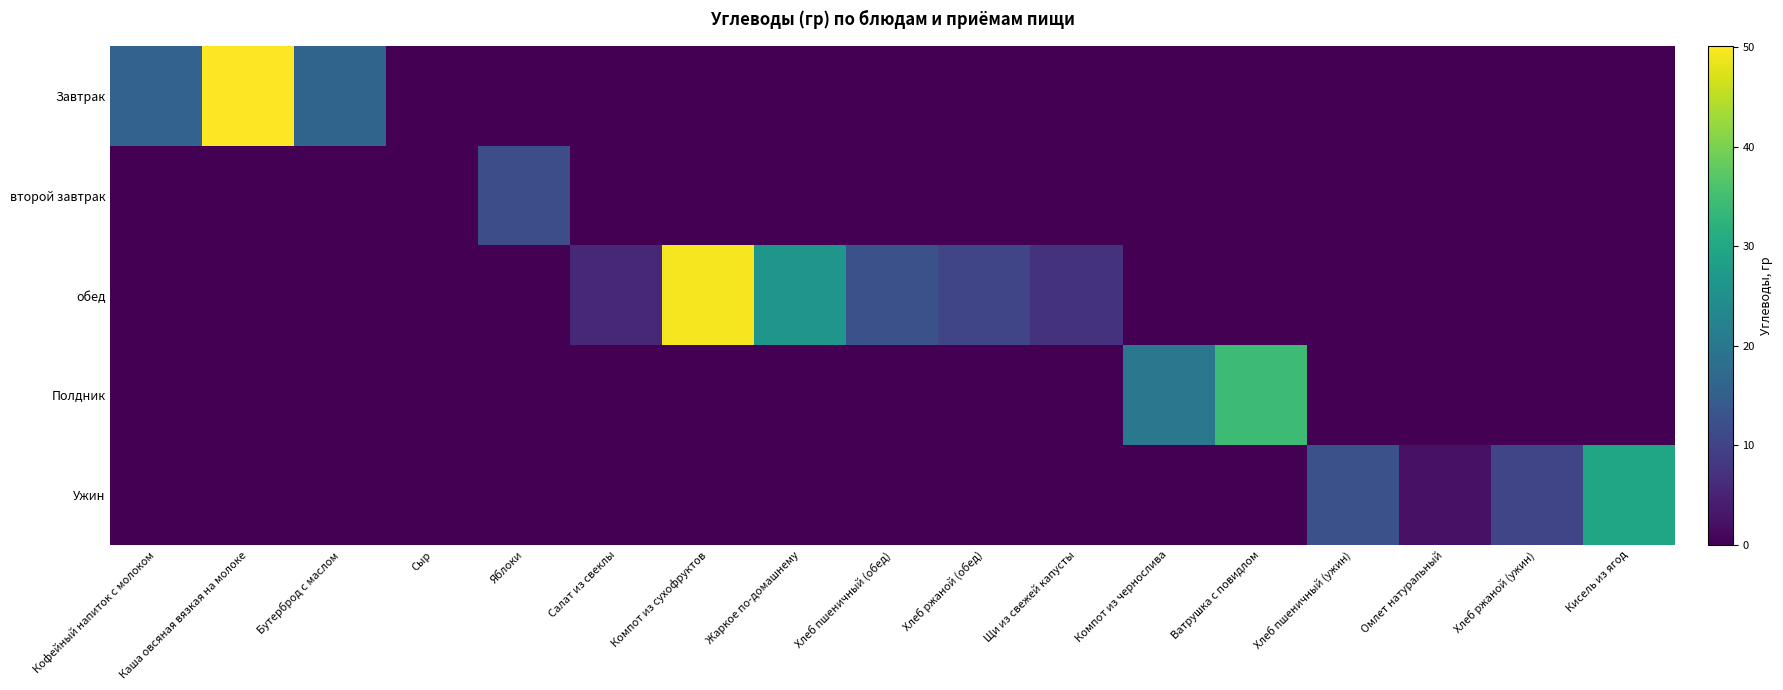

What is the total value across all series at Хлеб пшеничный (обед)?

12.5